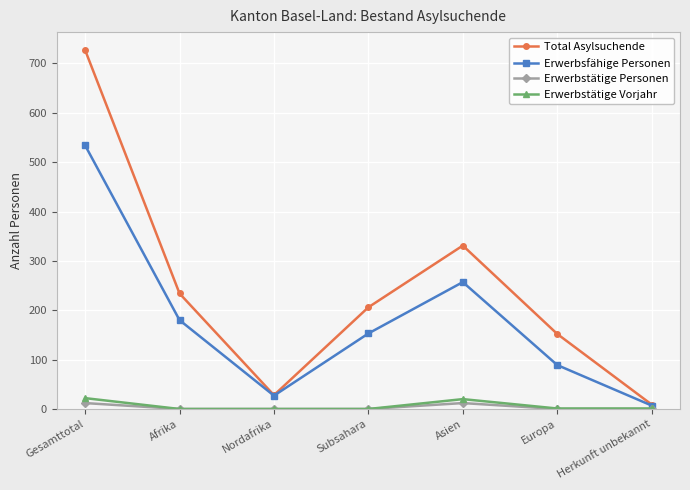

What is the maximum value shown in the chart?

727